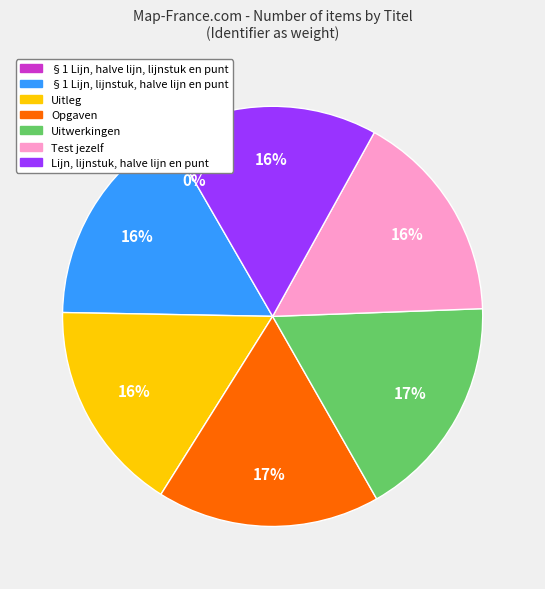

To the nearest percent, what is the average slice percentage?

14%